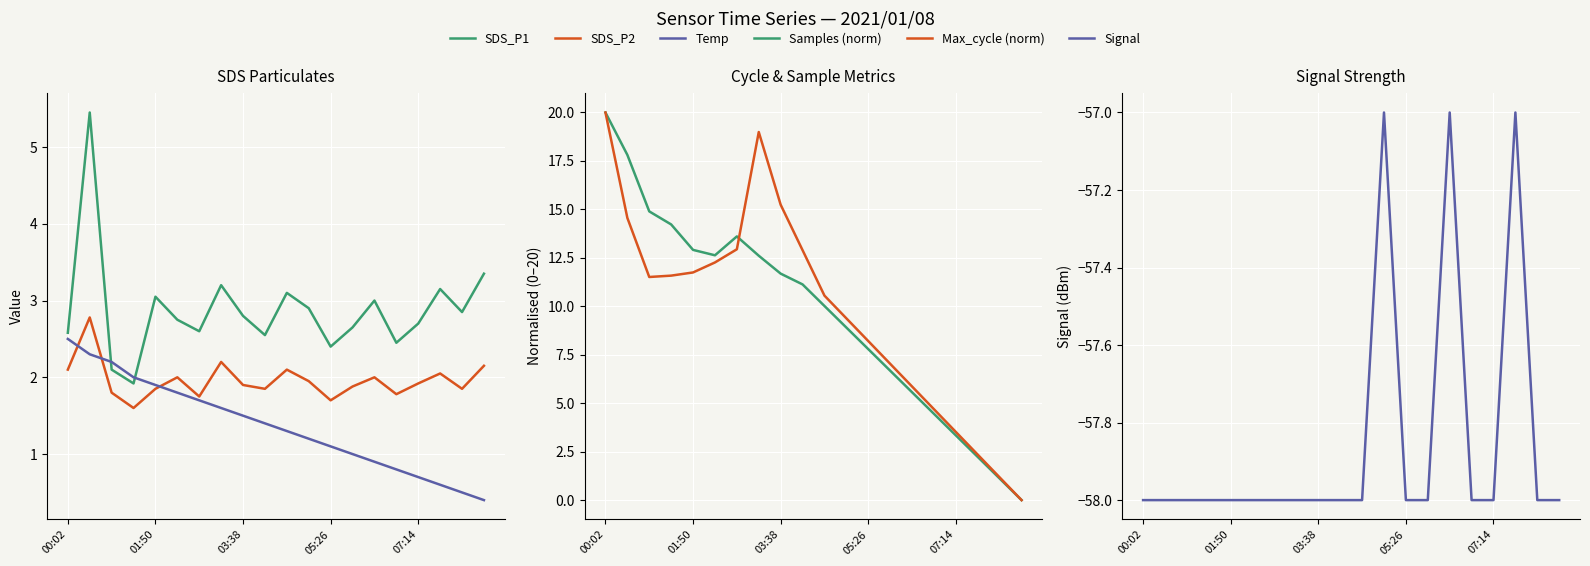

How many interior local peaks does the Max_cycle (norm) series have?

1